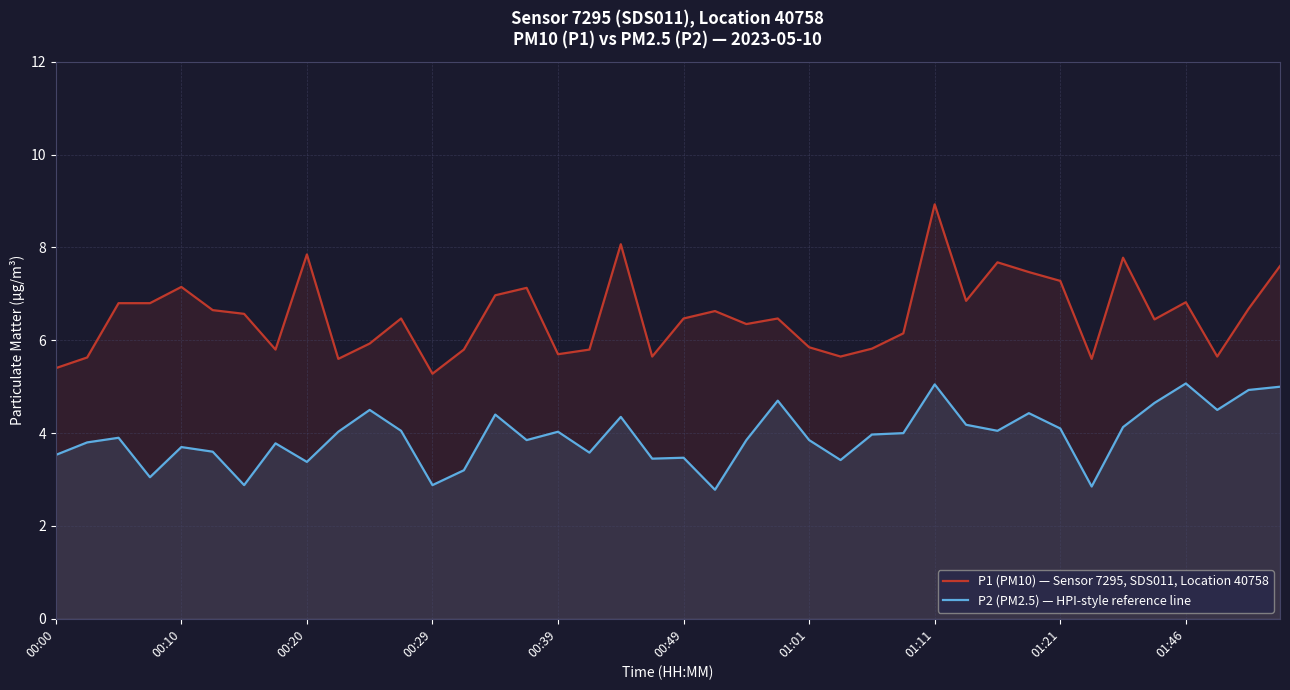

Rank the series at 01:21 from lowest to highest value.

P2 (PM2.5) — HPI-style reference line, P1 (PM10) — Sensor 7295, SDS011, Location 40758